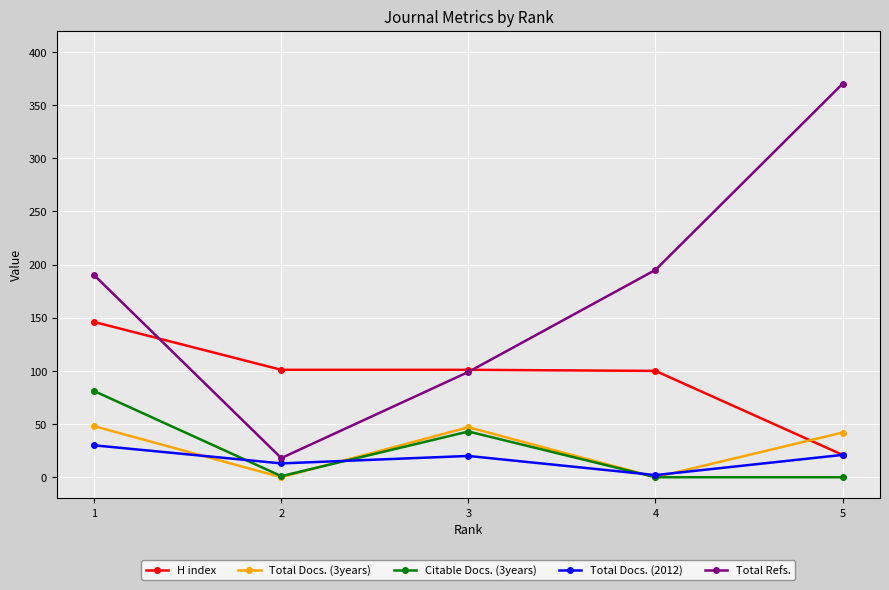

List the series in order of their peak value, lowest first.

Total Docs. (2012), Total Docs. (3years), Citable Docs. (3years), H index, Total Refs.